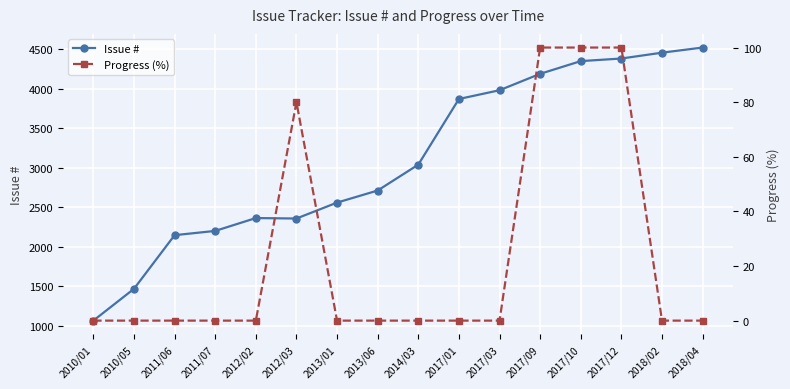

What are all the series names shown in the legend?

Issue #, Progress (%)